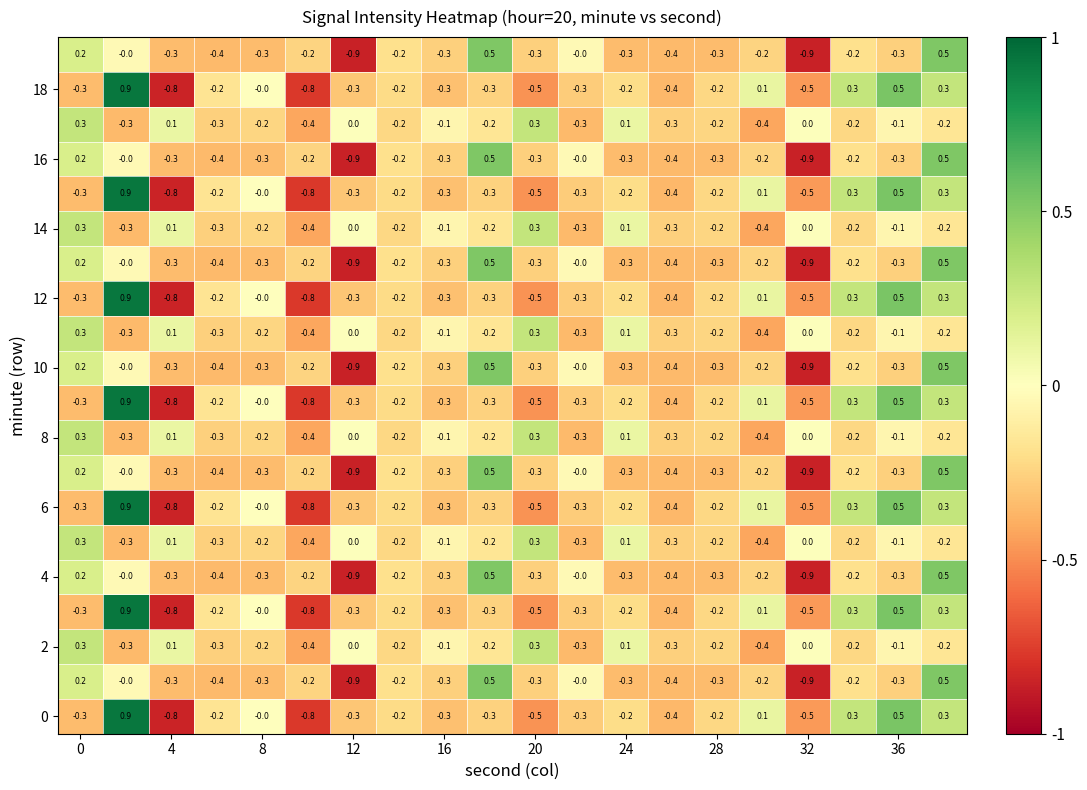

What is the minimum value shown in the chart?

-0.9